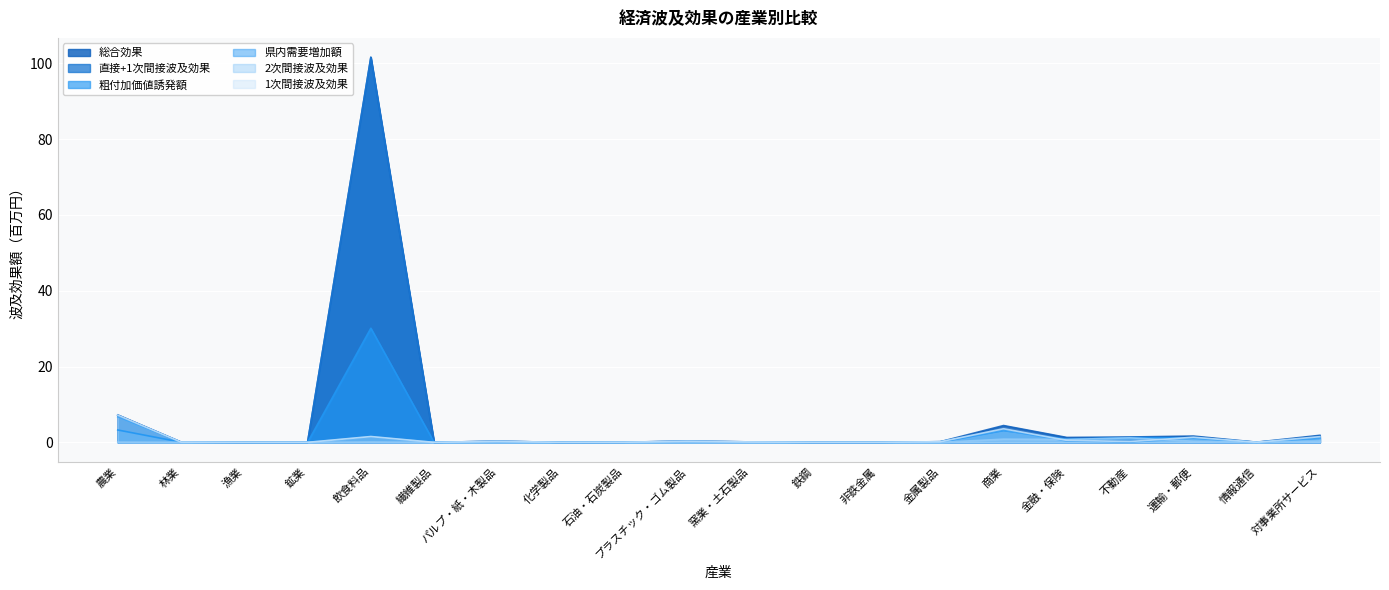

True or false: 県内需要増加額 and 1次間接波及効果 intersect in this chart.

False